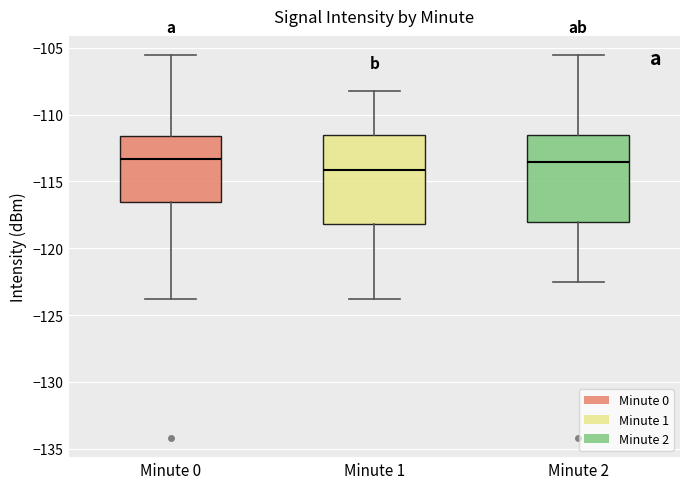

Where does the upper whisker of the box for Minute 2 end on the y-axis? The values are not printed on the chart, so give them approximately, as read against the axis.

-105.5